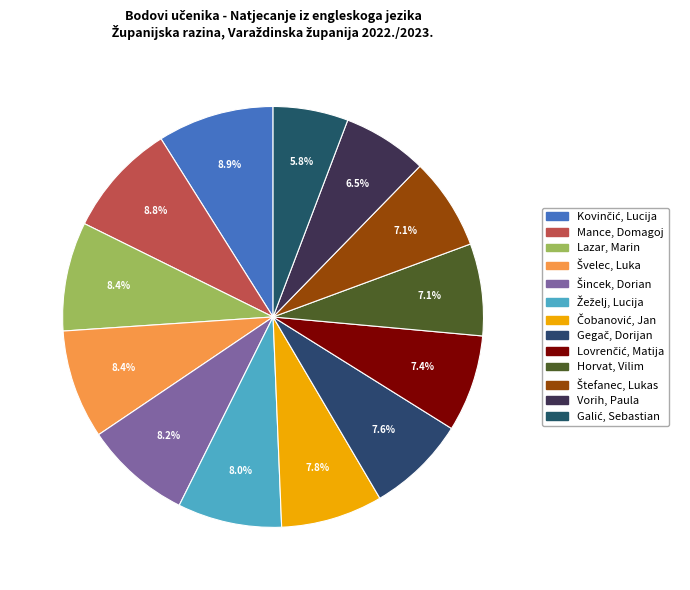

How much of the chart is everything except Gegač, Dorijan?

92.4%